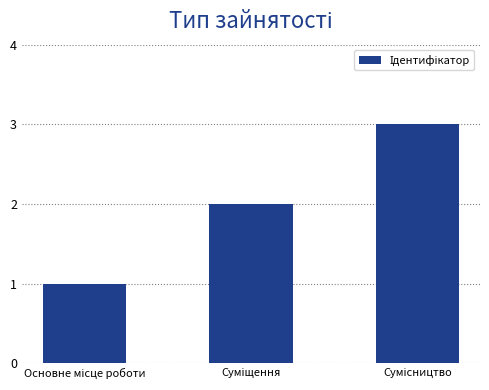

What is the difference between the maximum and minimum values?

2